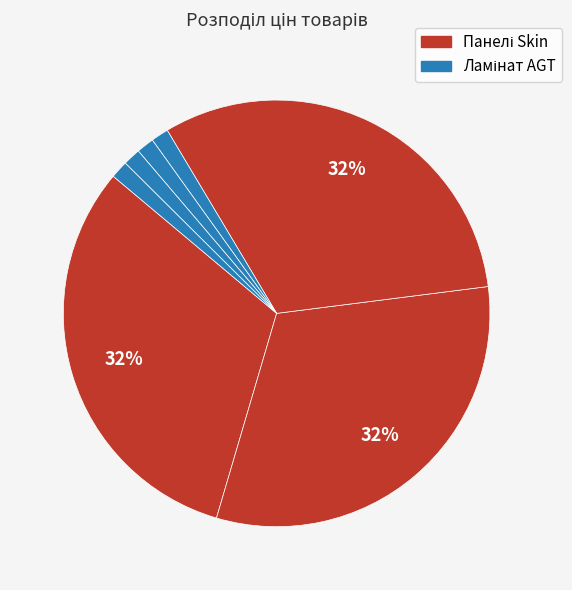

Rank the categories by value from highest to lowest.

Панель Skin (Деа К591), Панель Skin (Деа 2451), Панель Skin (Деа 2452), Ламінат AGT PRK306, Ламінат AGT PRK304, Ламінат AGT PRK302, Ламінат AGT PRK301